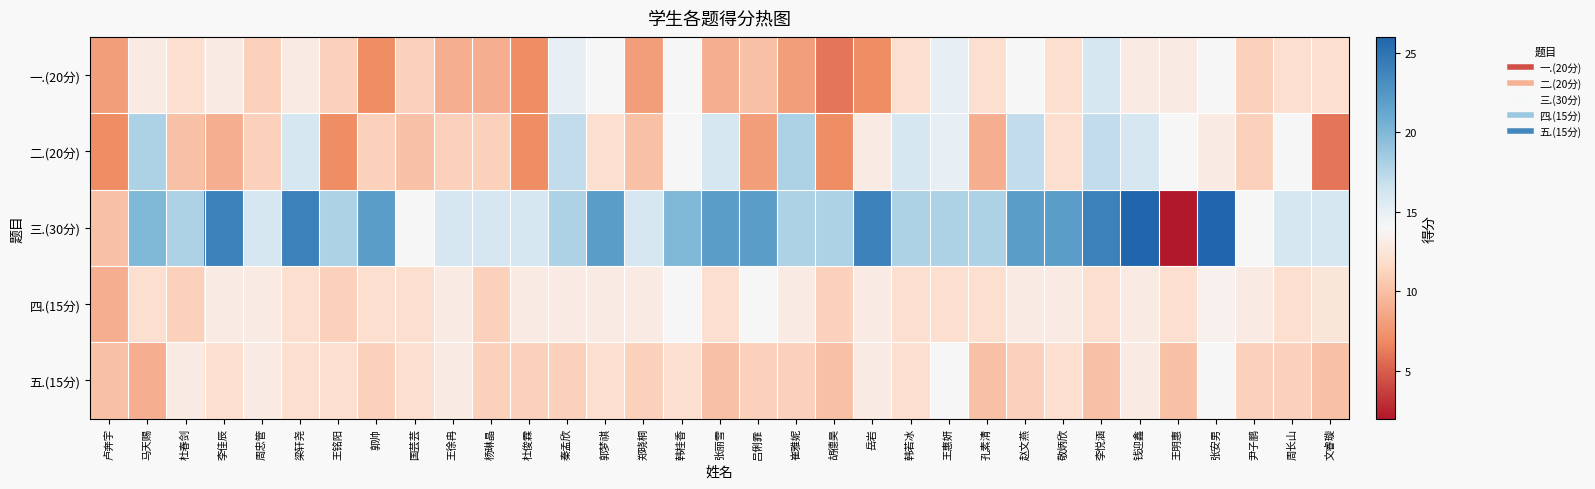

At how many categories does at least one series exceed 12?

32